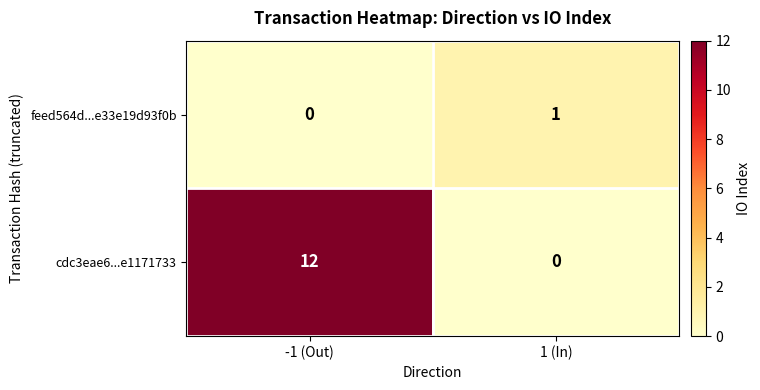

What is the sum of the cdc3eae6...e1171733 values at -1 (Out) and 1 (In)?

12